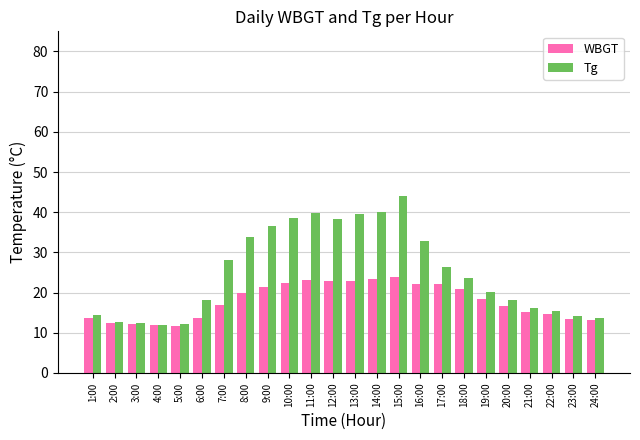

Which category has the highest value in the Tg series?

15:00